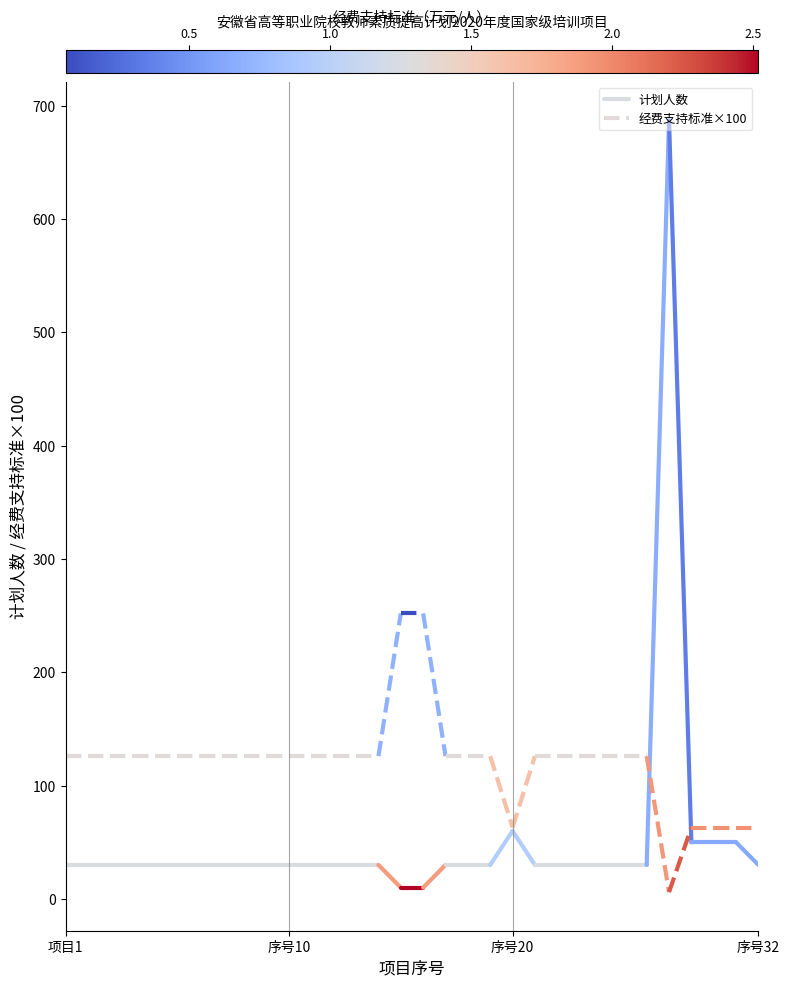

What is the total value across all series at 序号10?

156